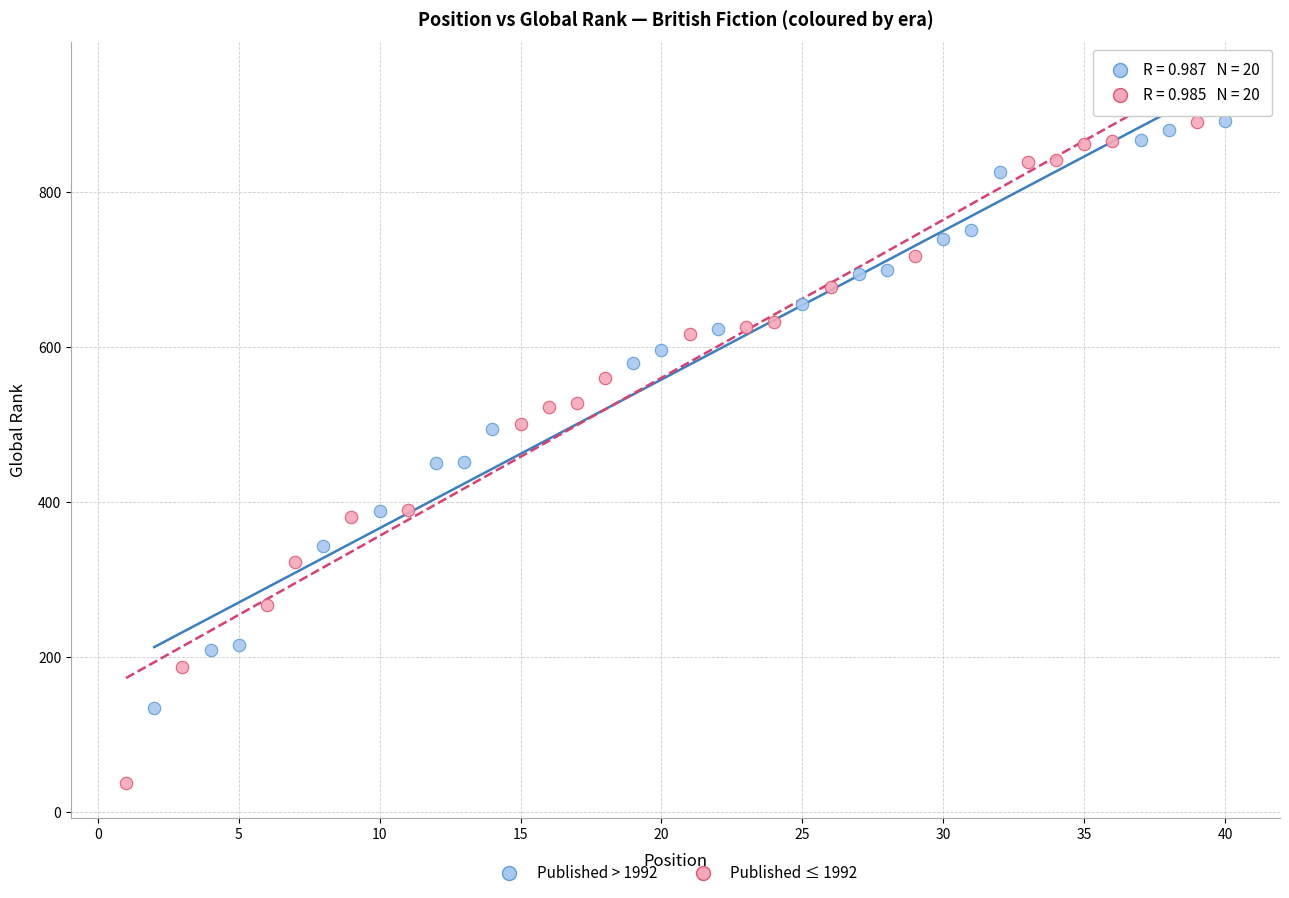

Which series has the largest Y range (max minus min)?

Published ≤ 1992